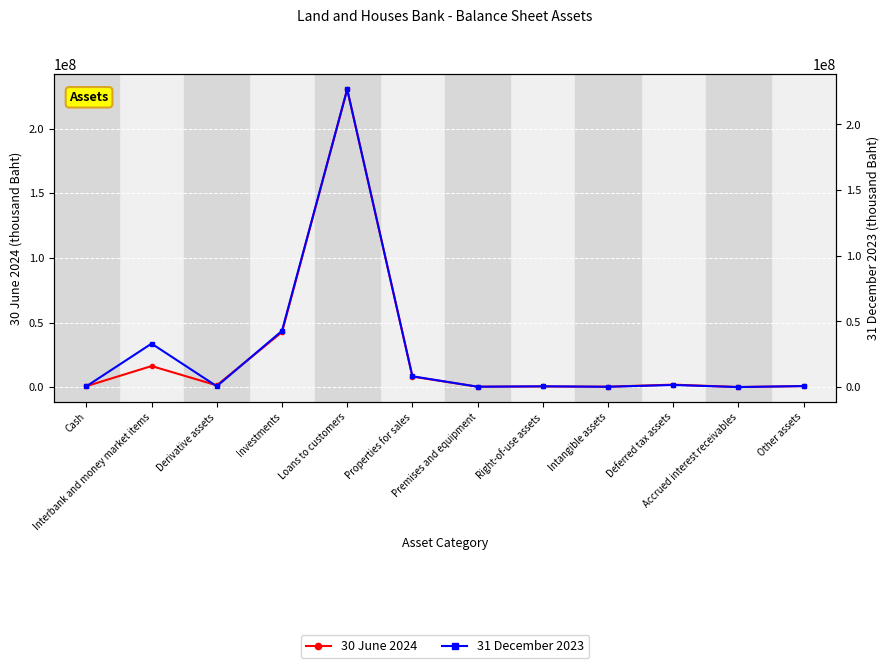

True or false: 30 June 2024 has a value of 14337999 at Properties for sales.

False